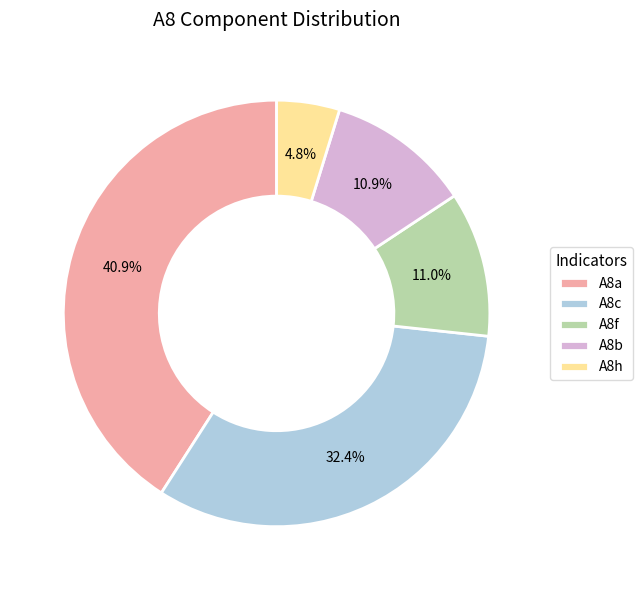

Does A8a represent more than half of the total?

No